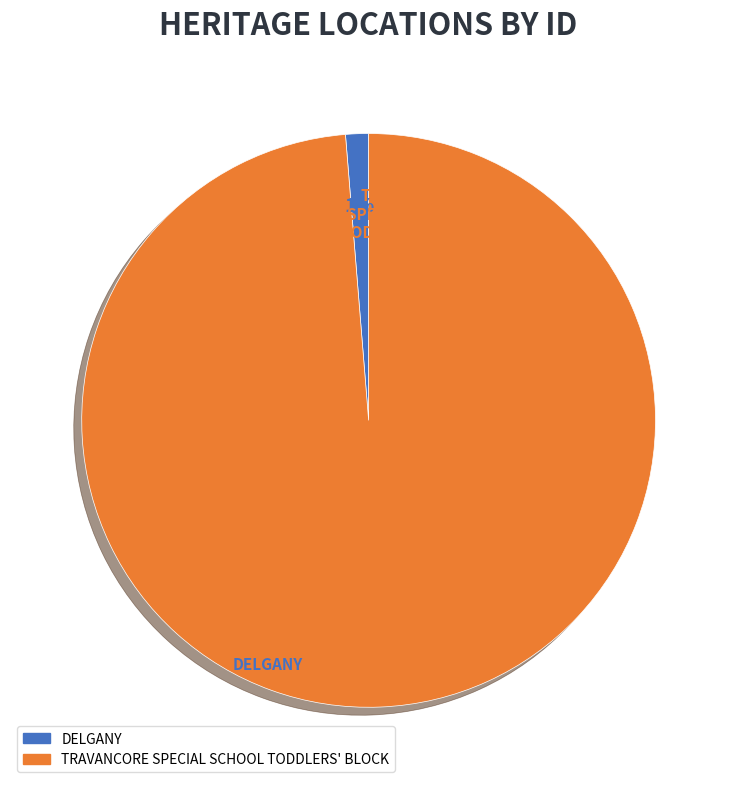

To the nearest percent, what is the combined percentage of TRAVANCORE SPECIAL SCHOOL TODDLERS' BLOCK and DELGANY?

100%